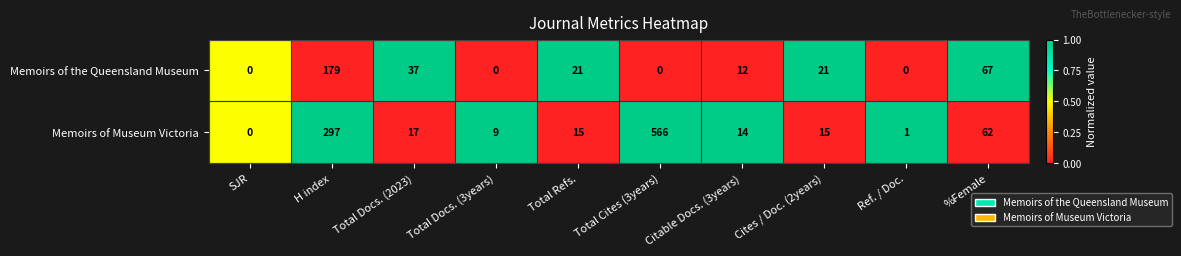

Which category has the lowest value in the Memoirs of Museum Victoria series?

SJR